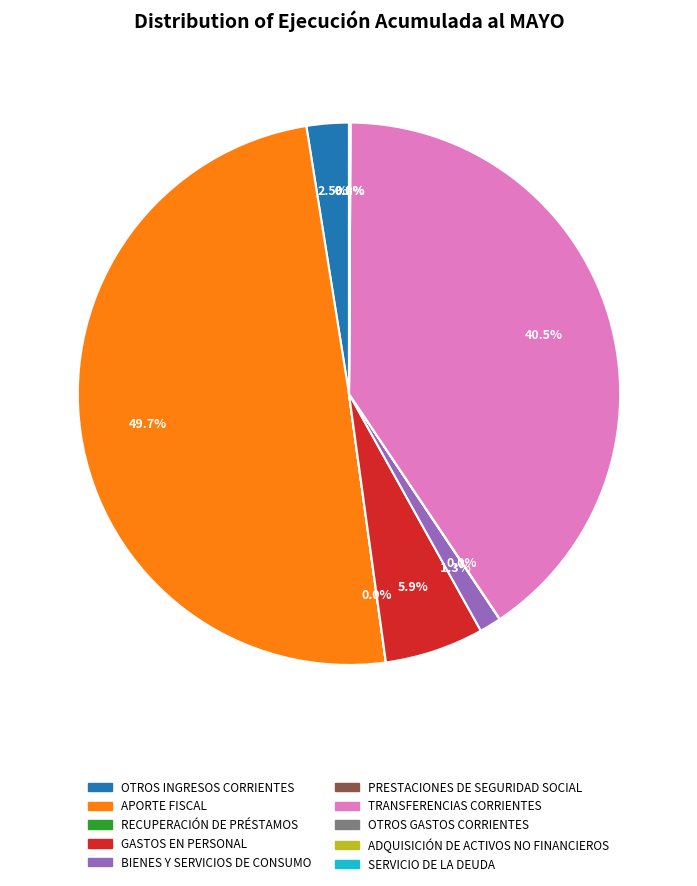

Does GASTOS EN PERSONAL account for over 50% of the chart?

No